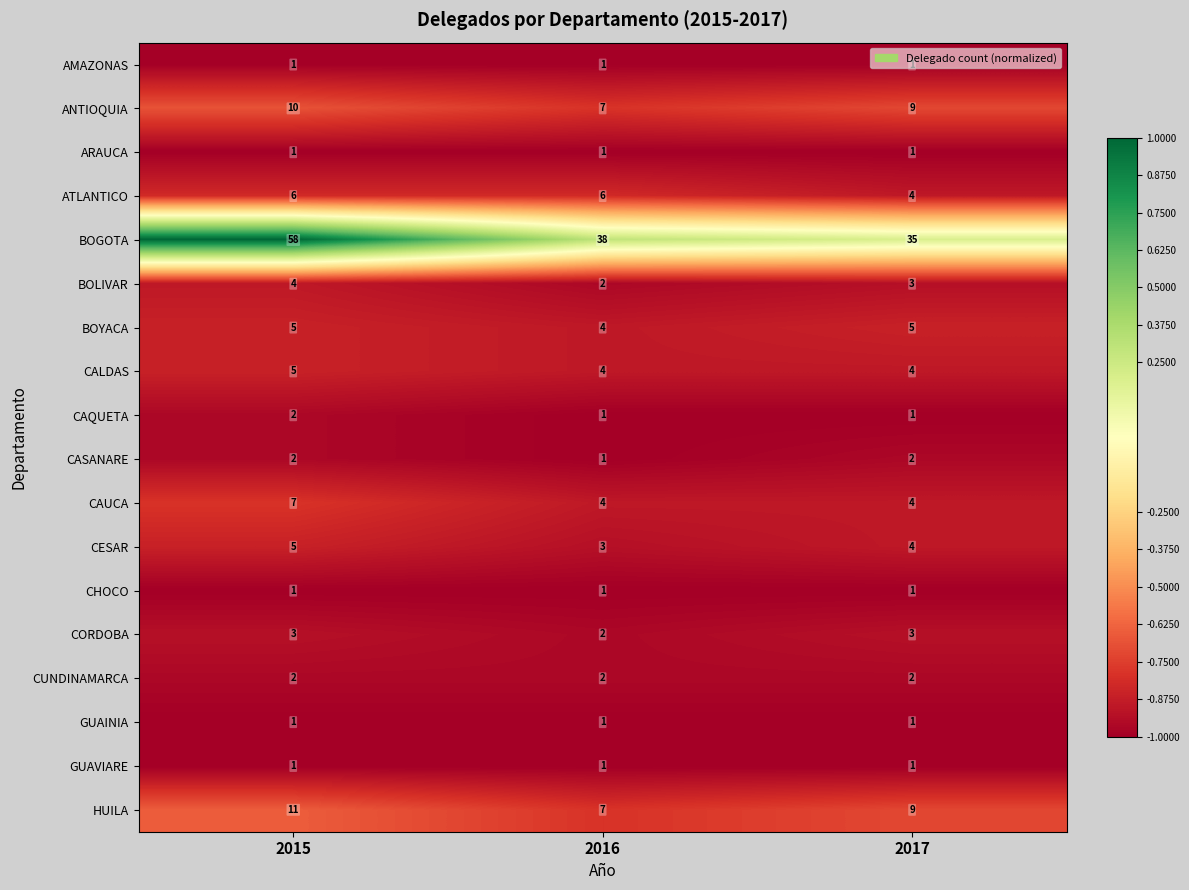

True or false: HUILA has a value of 15 at 2015.

False